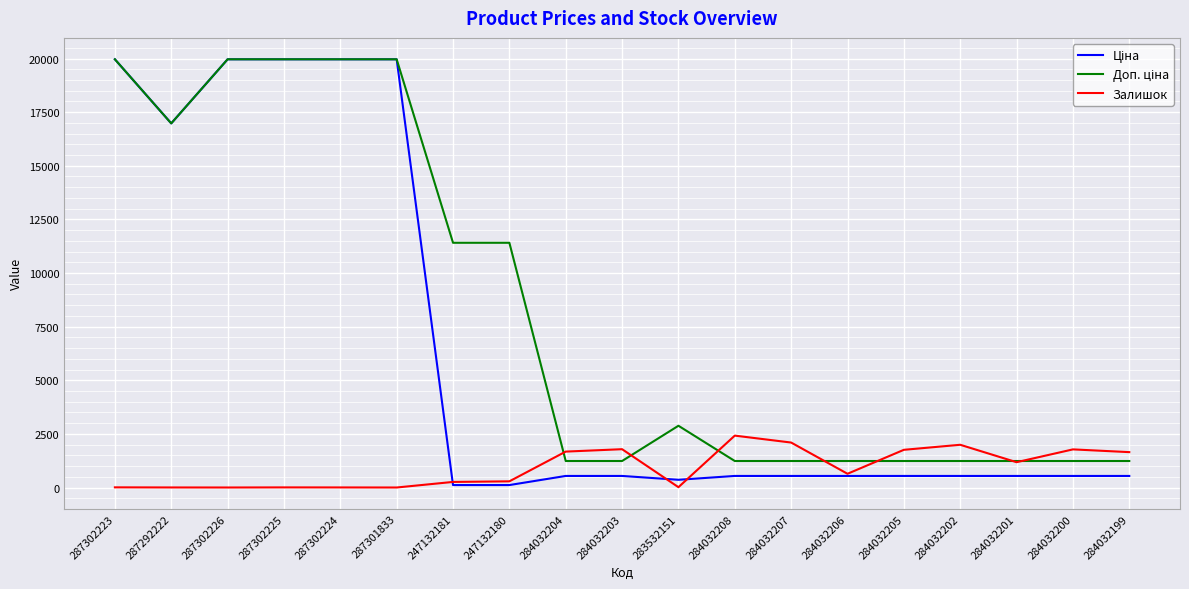

What is the total value across all series at 284032200?

3551.4